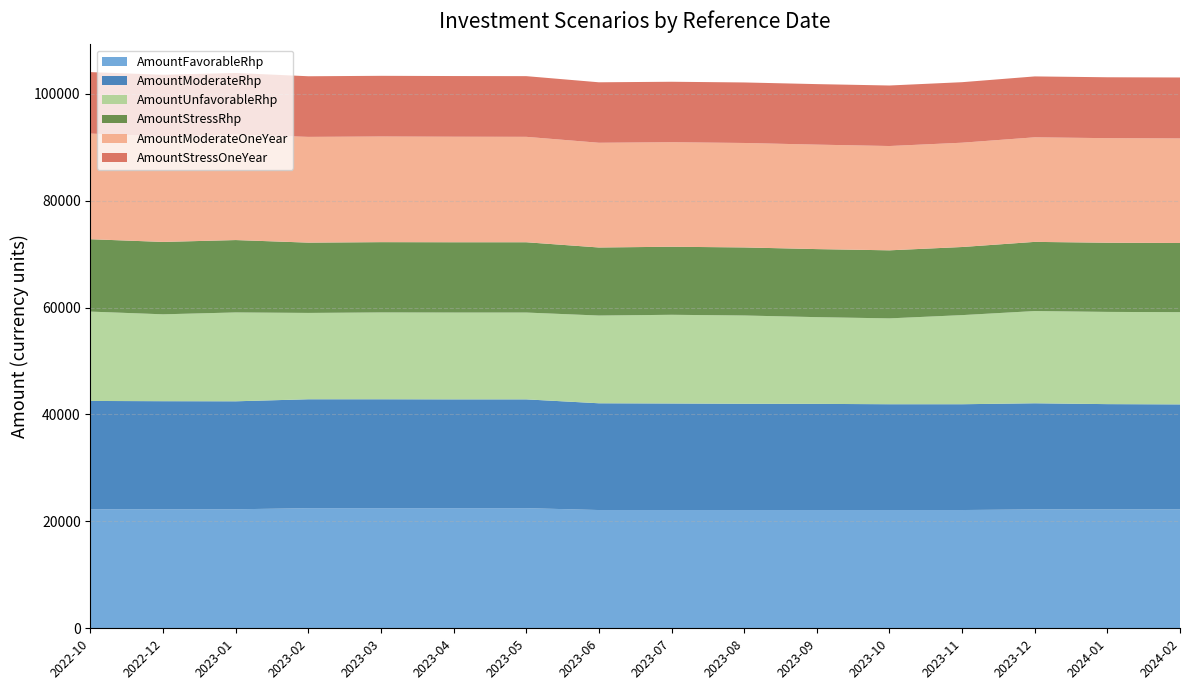

Reading right to left, extract all data points from this chart.

AmountFavorableRhp: 22240.0	22240.0	22240.0	22120.0	22120.0	22120.0	22120.0	22120.0	22120.0	22470.0	22470.0	22470.0	22470.0	22260.0	22260.0	22255.9
AmountModerateRhp: 19640.0	19690.0	19850.0	19790.0	19790.0	19860.0	19880.0	19930.0	19970.0	20350.0	20350.0	20370.0	20370.0	20200.0	20220.0	20269.2
AmountUnfavorableRhp: 17250.0	17250.0	17250.0	16670.0	16060.0	16220.0	16510.0	16590.0	16410.0	16240.0	16240.0	16240.0	16150.0	16620.0	16250.0	16710.8
AmountStressRhp: 12940.0	12940.0	12940.0	12740.0	12730.0	12730.0	12730.0	12730.0	12730.0	13150.0	13150.0	13150.0	13150.0	13540.0	13540.0	13539.8
AmountModerateOneYear: 19560.0	19560.0	19560.0	19510.0	19510.0	19540.0	19540.0	19550.0	19590.0	19720.0	19740.0	19760.0	19780.0	19740.0	19760.0	19760.0
AmountStressOneYear: 11400.0	11390.0	11390.0	11320.0	11320.0	11320.0	11320.0	11310.0	11310.0	11350.0	11350.0	11350.0	11340.0	11510.0	11510.0	11498.0